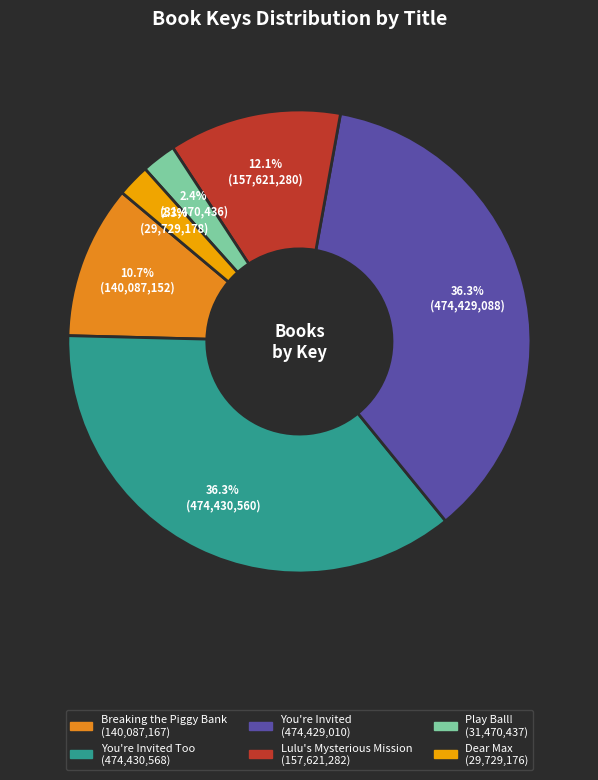

Is there any slice that represents more than half of the pie?

No